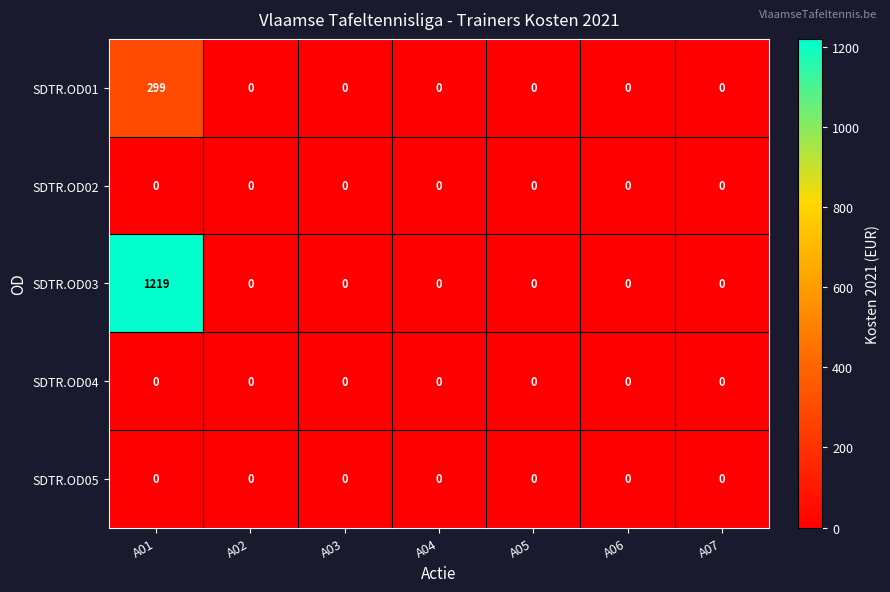

How many series are shown in this chart?

5